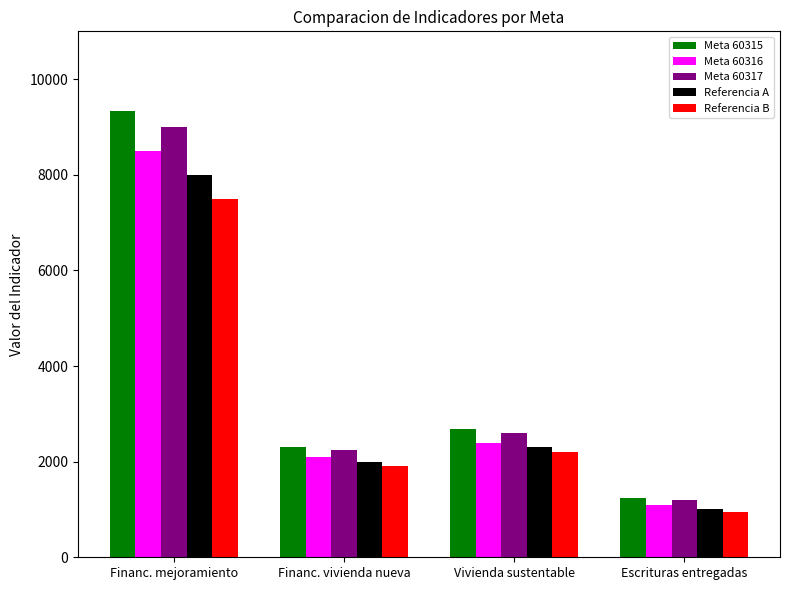

Rank the categories by Meta 60315 value from lowest to highest.

Escrituras entregadas, Financ. vivienda nueva, Vivienda sustentable, Financ. mejoramiento